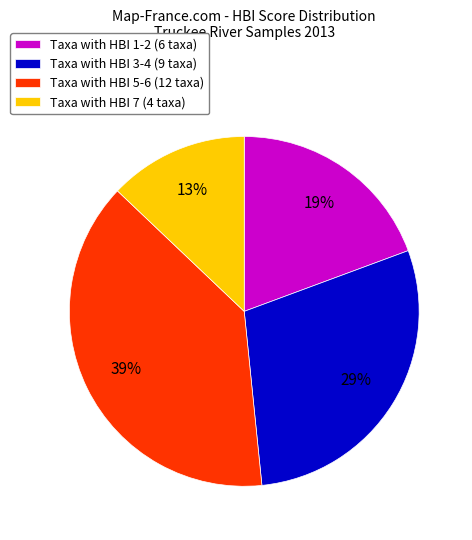

True or false: Taxa with HBI 7 (4 taxa) accounts for 13% of the total.

True